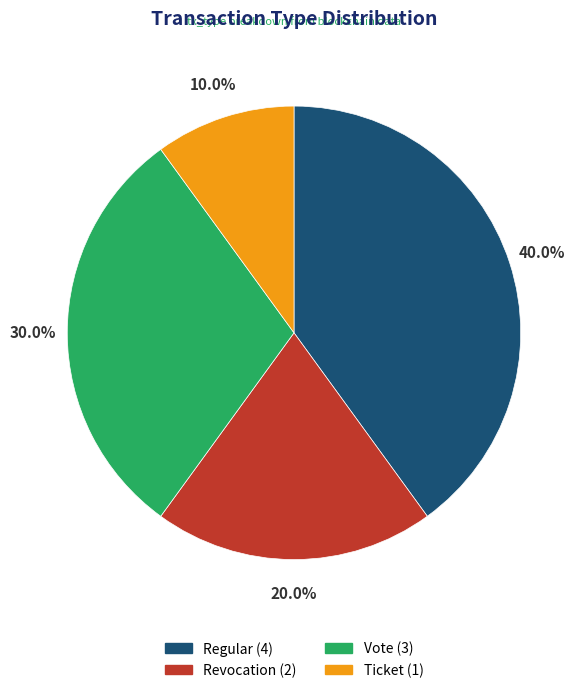

Rank the categories by value from lowest to highest.

Ticket, Revocation, Vote, Regular